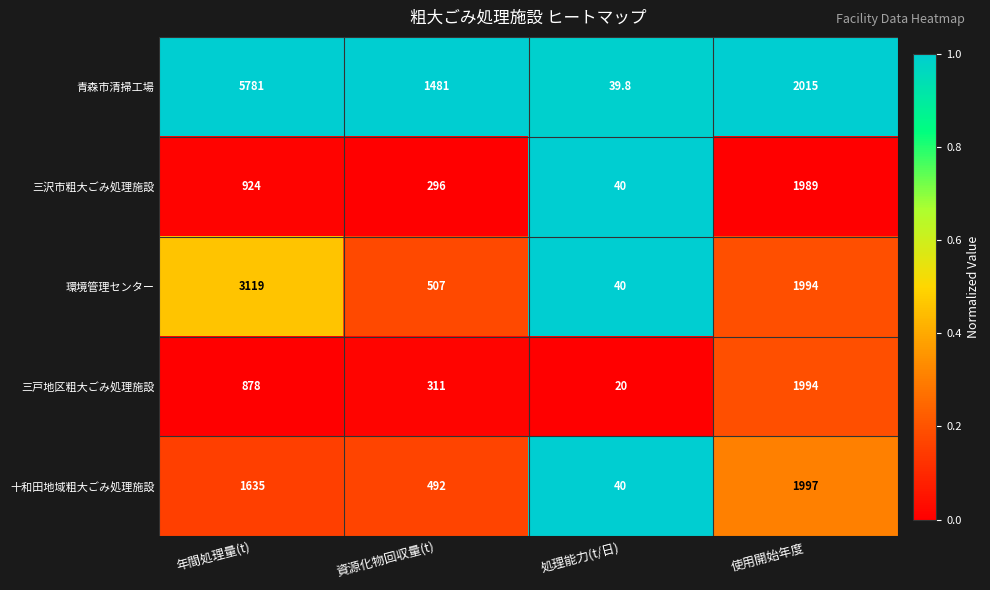

Which series has the widest spread of values?

青森市清掃工場